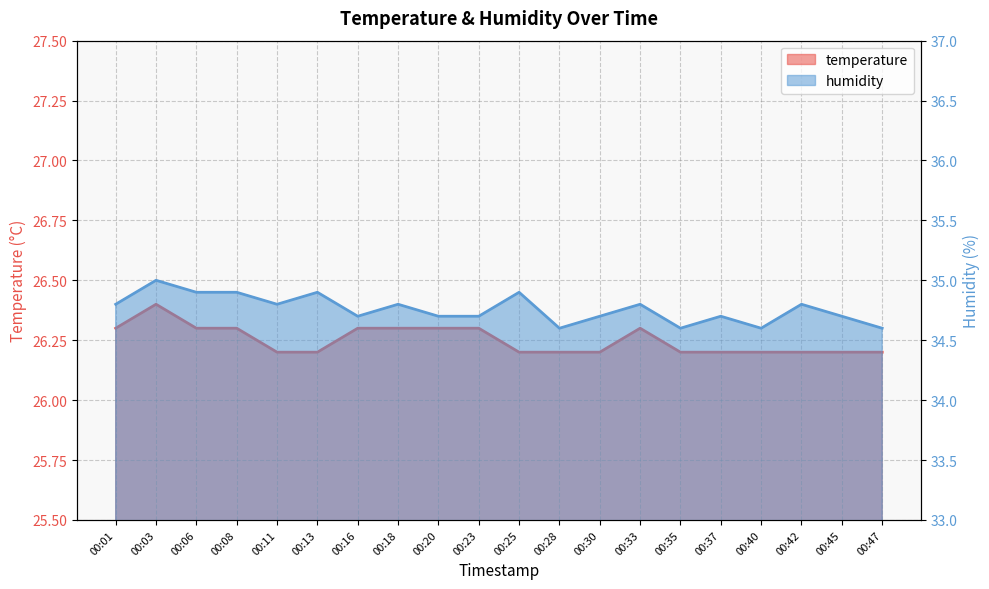

What is the maximum value for humidity?

35.0